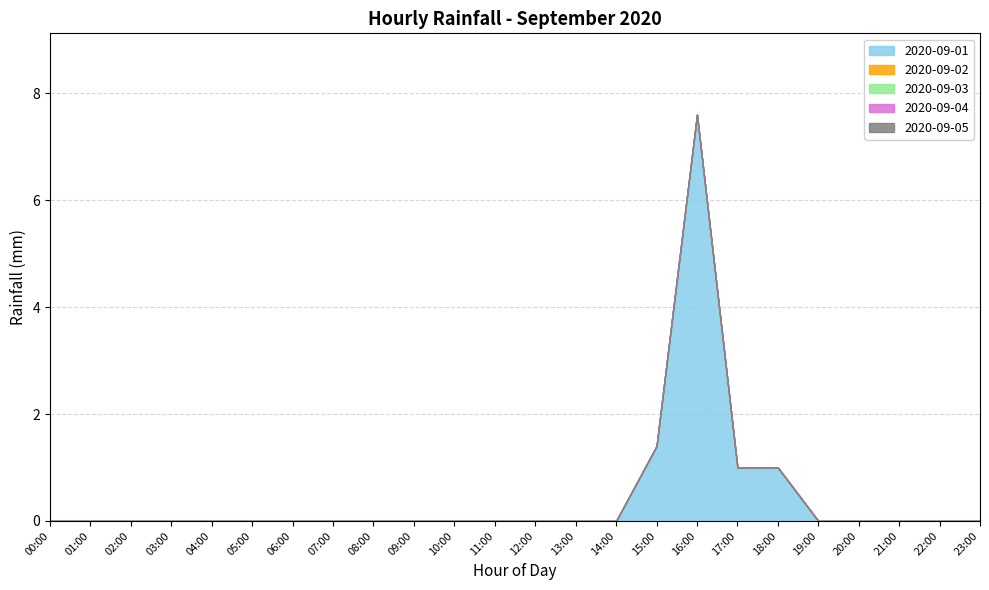

Where is 2020-09-01 nearest to the value 3?

15:00